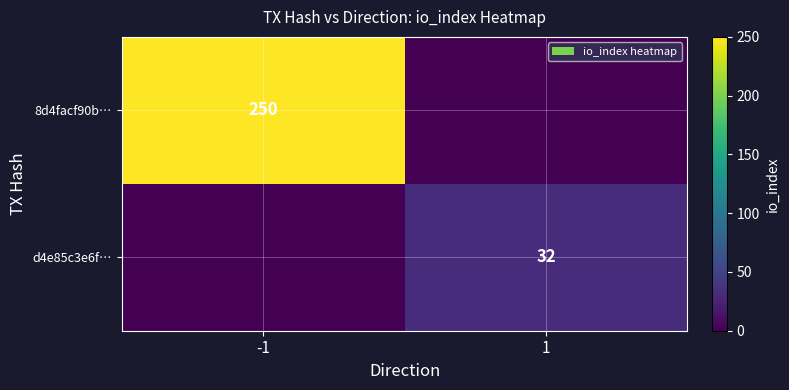

Is it true that 8d4facf90b… equals 355 at -1?

False